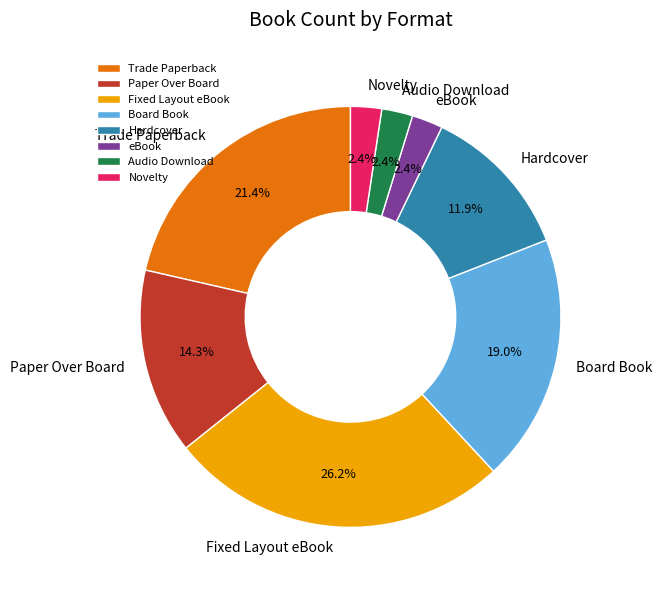

To the nearest percent, what is the average slice percentage?

12%